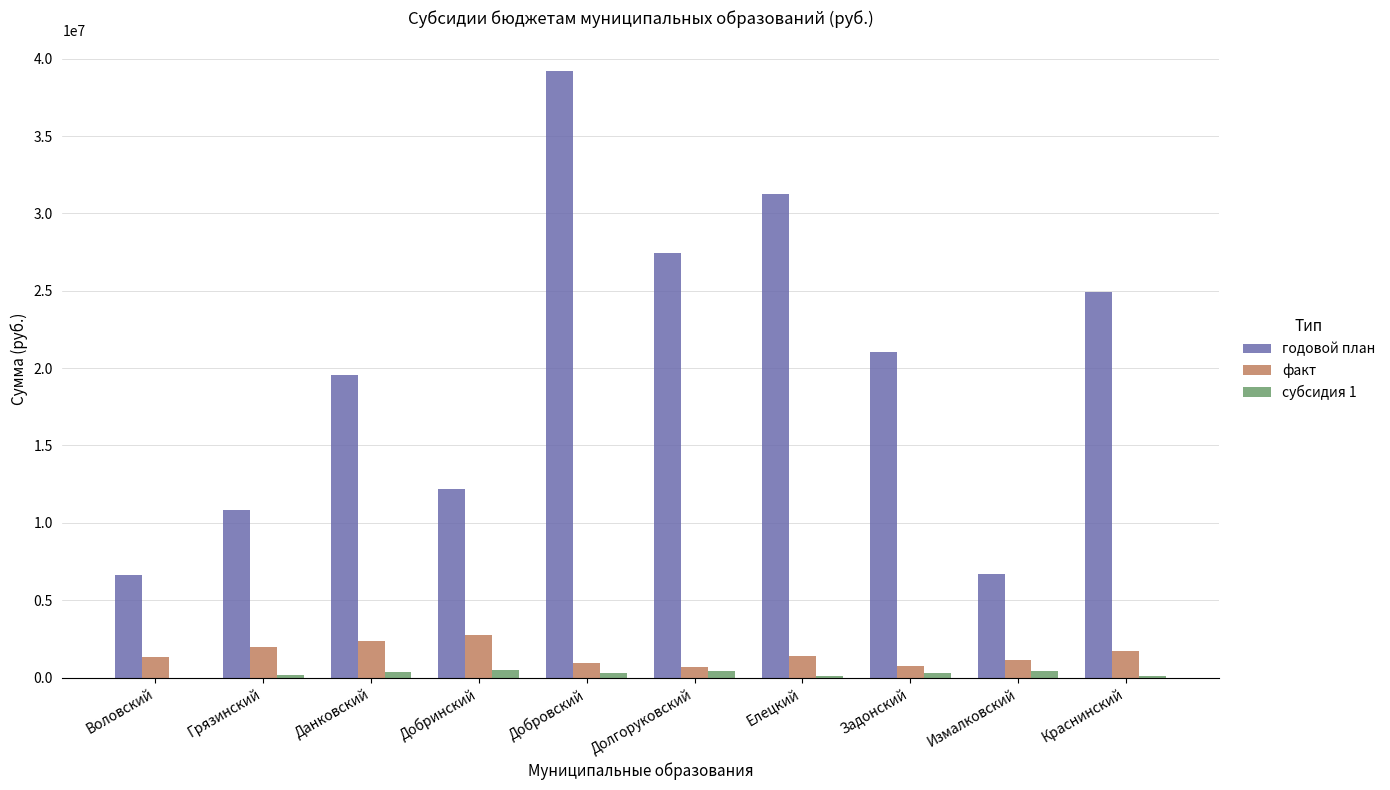

The value of годовой план at Измалковский is 2064783.0. True or false?

False